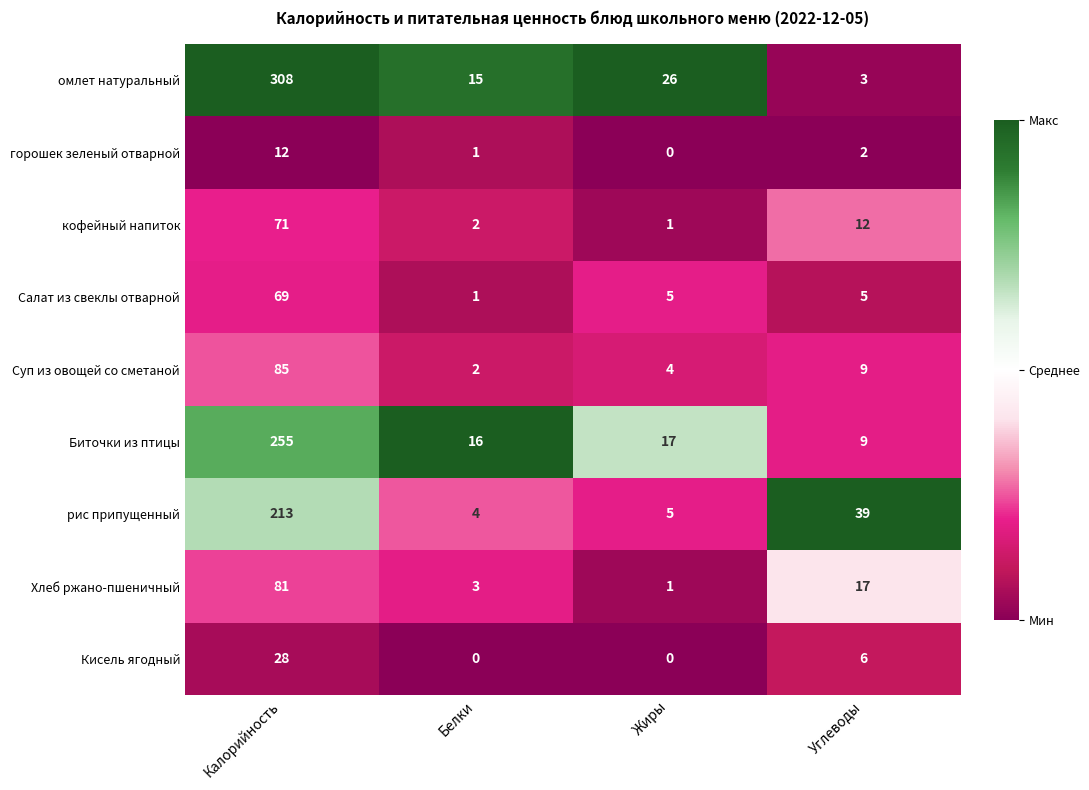

What is the difference between the Хлеб ржано-пшеничный values at Жиры and Калорийность?

80